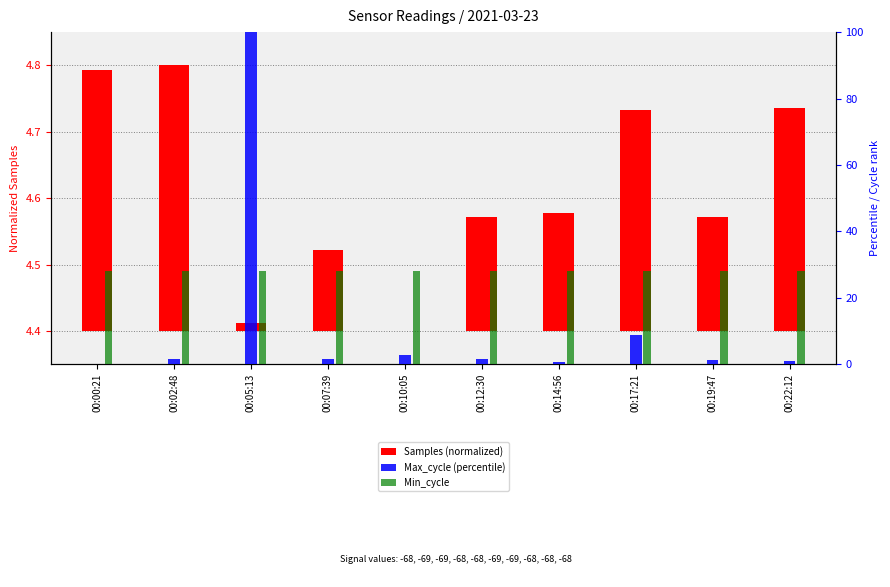

Which series has the largest total across all categories?

Min_cycle